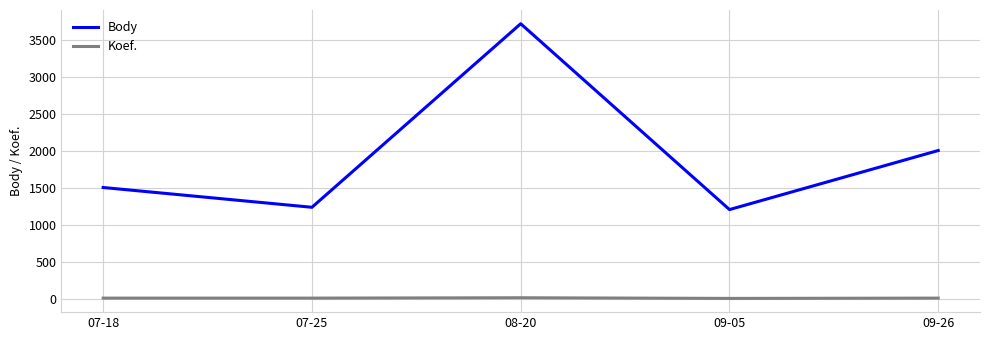

Rank the series by their average value, from lowest to highest.

Koef., Body